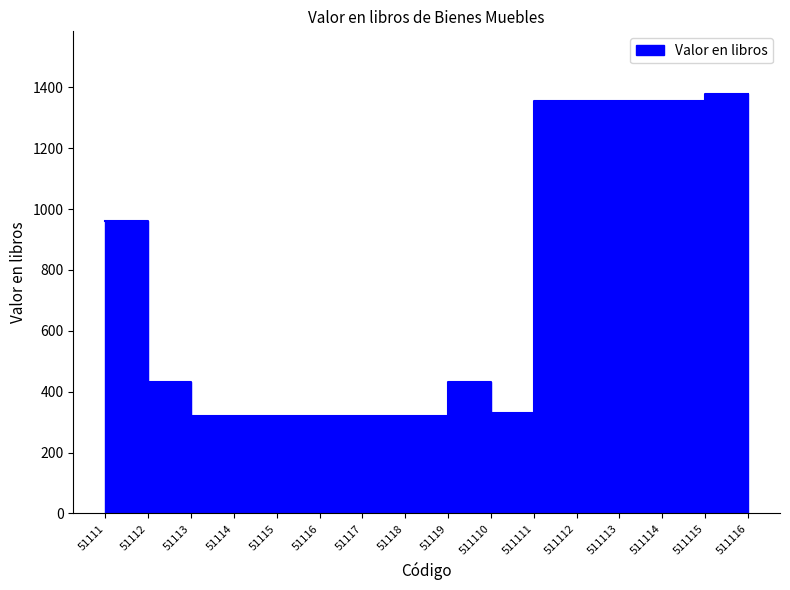

Rank the categories by value from highest to lowest.

511115, 511116, 511111, 511112, 511113, 511114, 51111, 51119, 51112, 511110, 51113, 51114, 51115, 51116, 51117, 51118